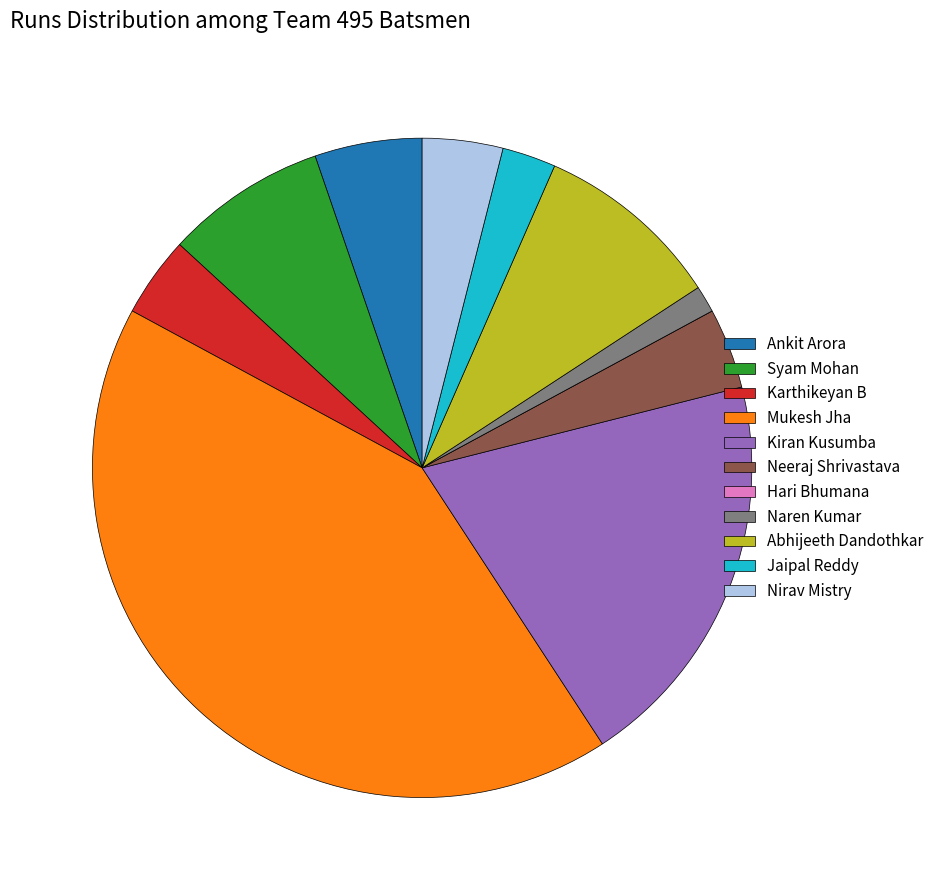

Which category has the biggest portion of the pie?

Mukesh Jha